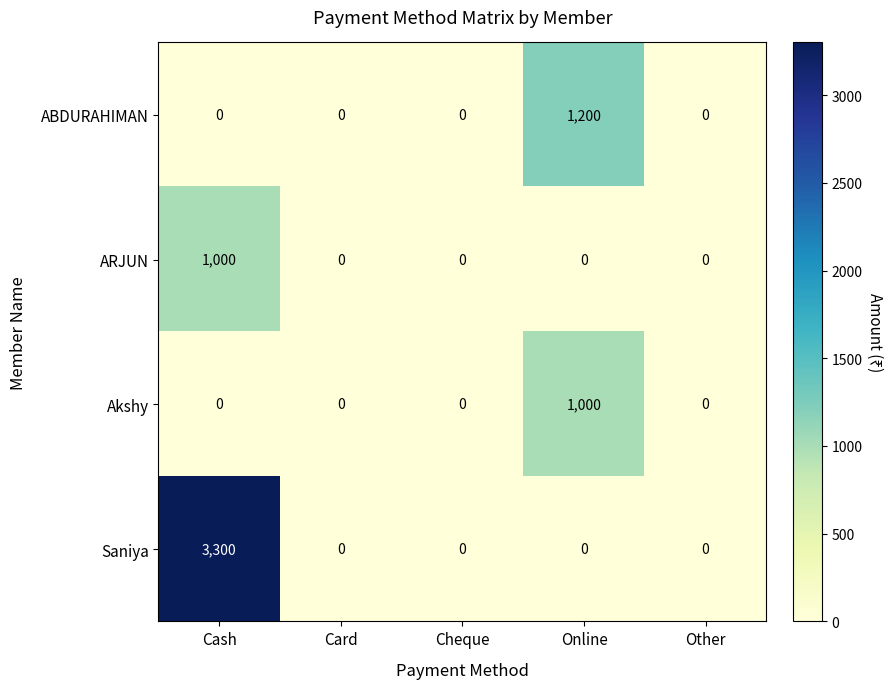

True or false: ARJUN has a value of 0 at Other.

True